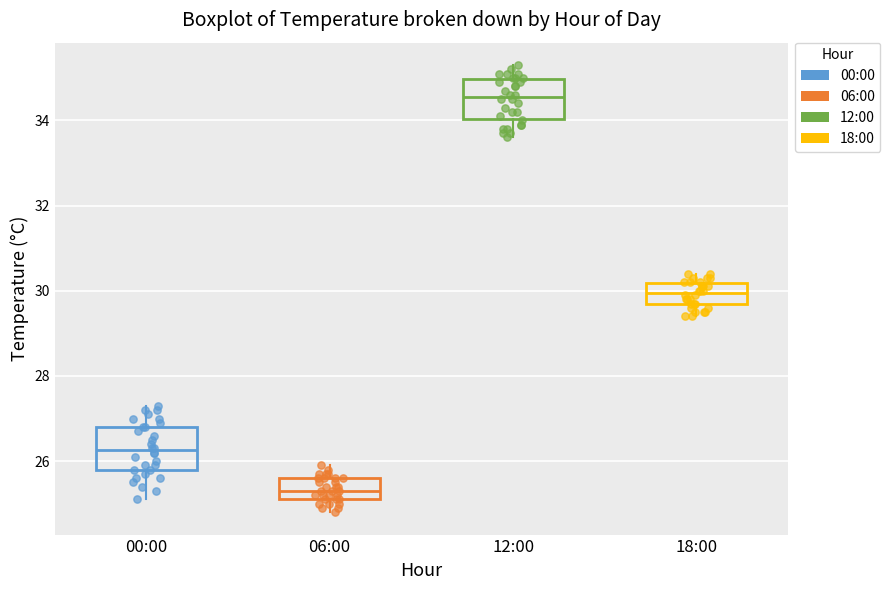

Reading left to right, transcribe this box plot: for each box, give where its median line is, the range the box spans, and where its two whiskers end, as read against the y-axis. The values are not printed on the chart, so give them approximately, as read against the axis.

00:00: median 26.2, box 25.8 to 26.8, whiskers 25.2 to 27.4
06:00: median 25.4, box 25.2 to 25.6, whiskers 24.8 to 26.0
12:00: median 34.6, box 34.0 to 35.0, whiskers 33.6 to 35.4
18:00: median 30.0, box 29.8 to 30.2, whiskers 29.4 to 30.4